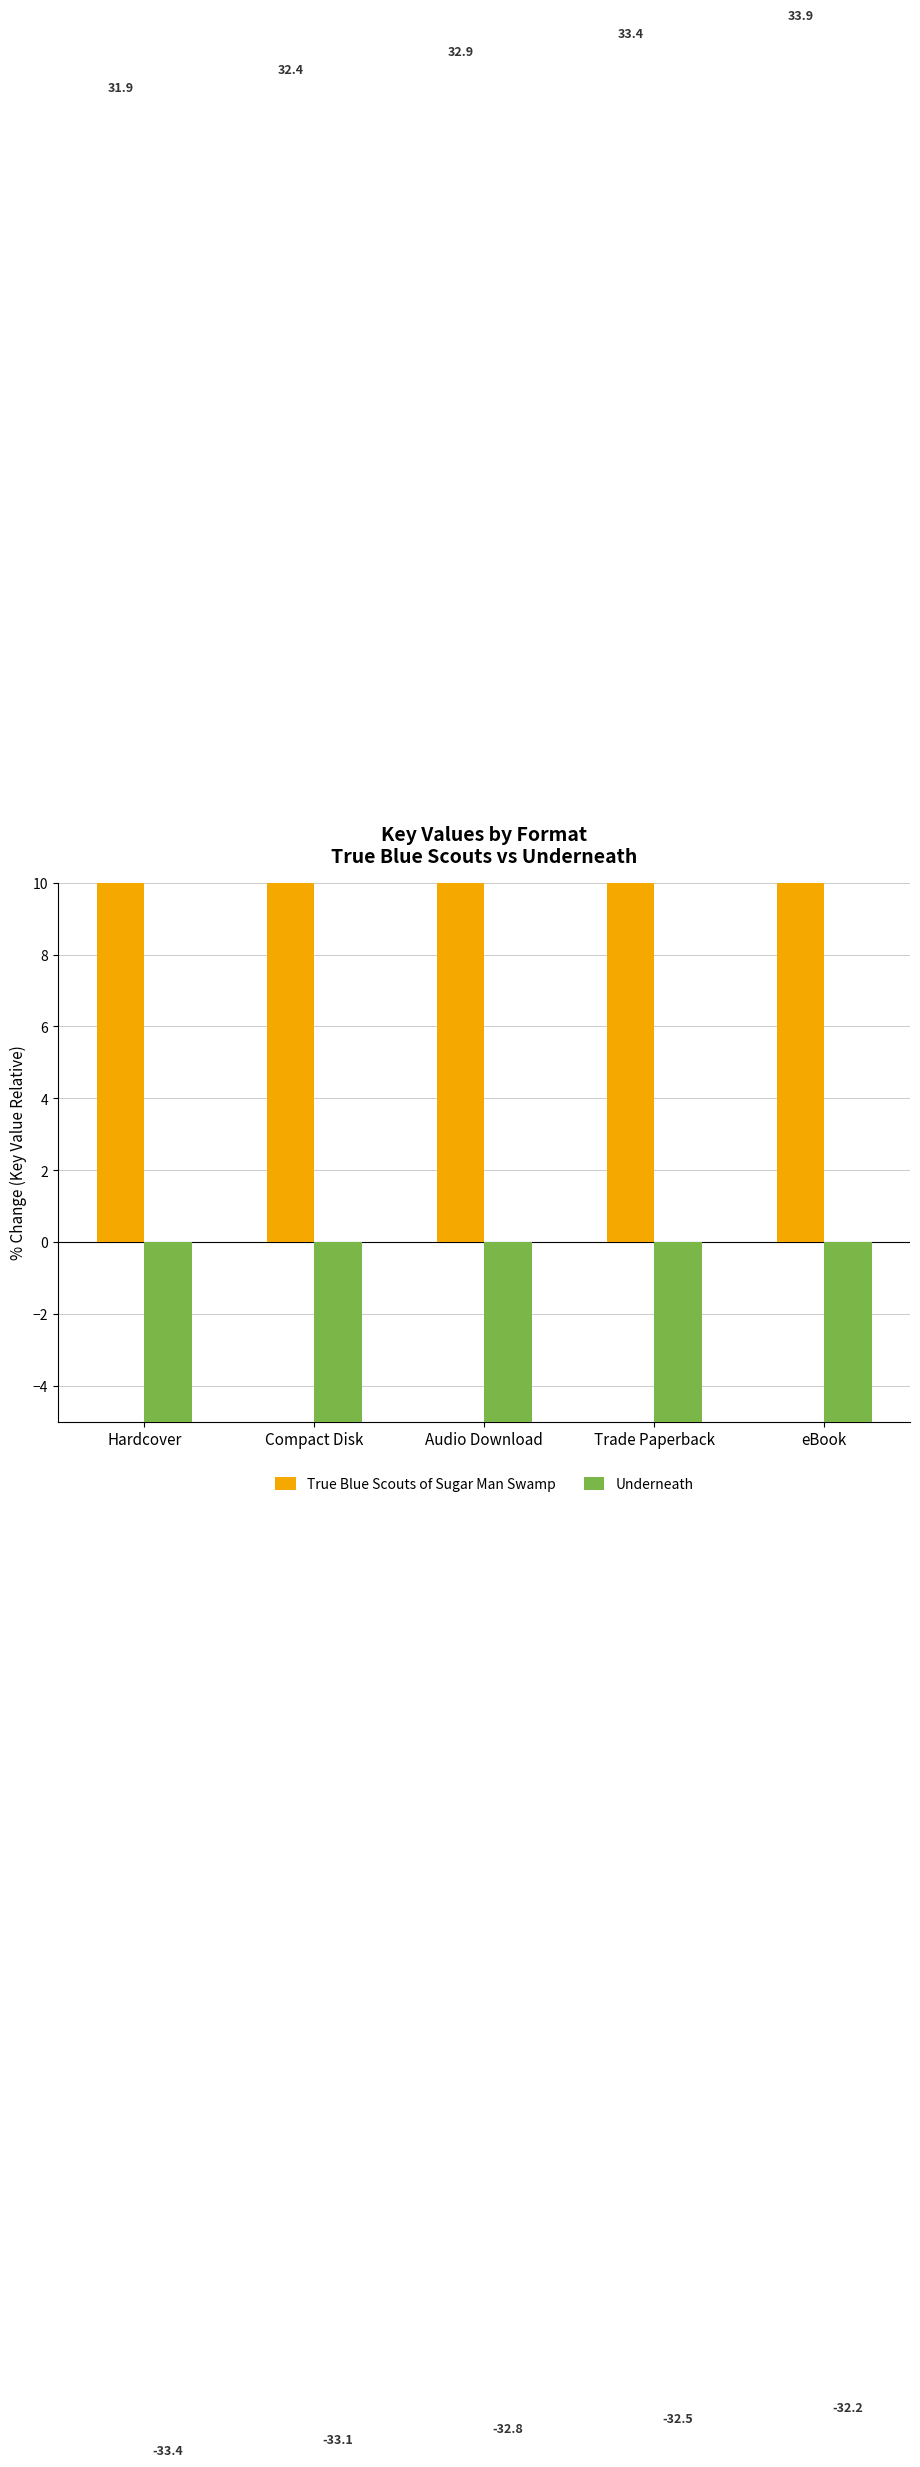

Rank the series by their average value, from highest to lowest.

True Blue Scouts of Sugar Man Swamp, Underneath